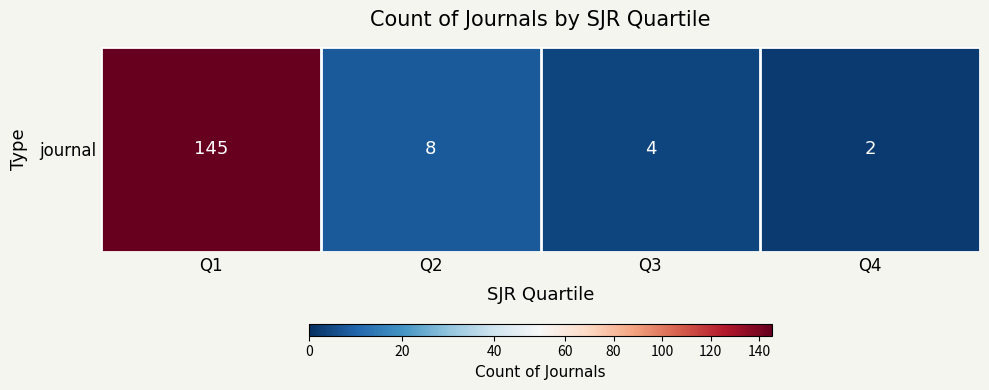

Reading right to left, what are all the values shown in this chart?

2	4	8	145